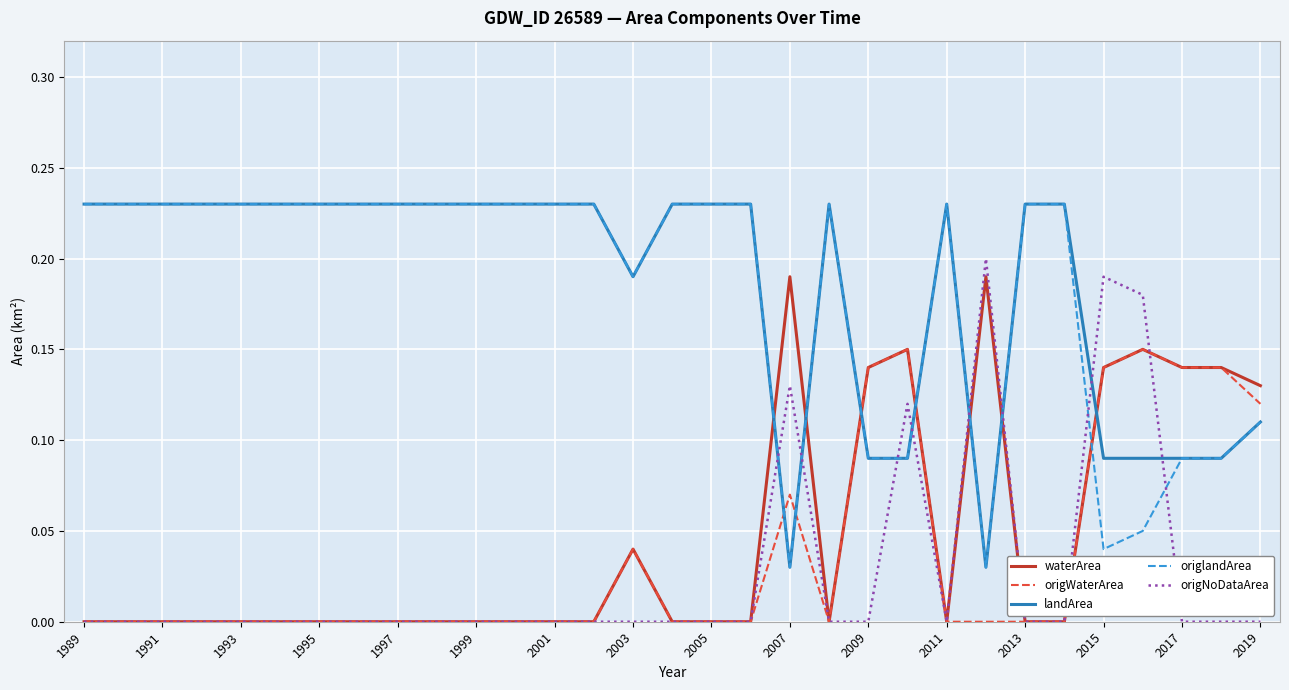

How many times do landArea and waterArea cross each other?

7